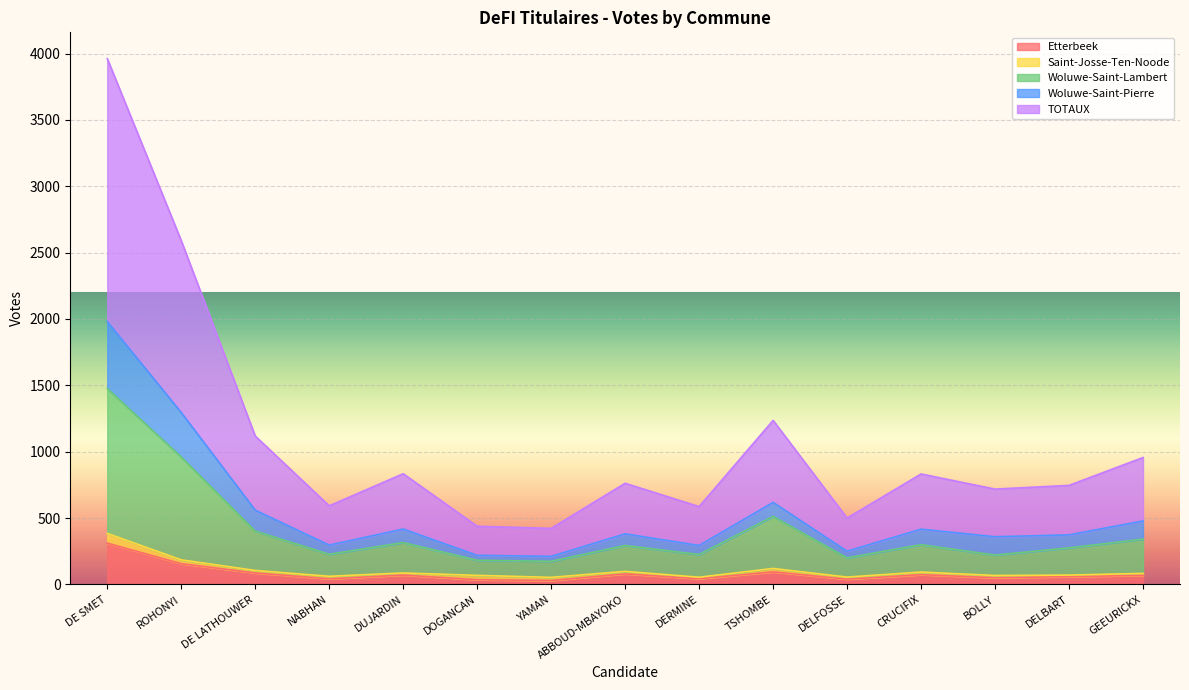

True or false: Woluwe-Saint-Pierre and Etterbeek cross at least once.

False